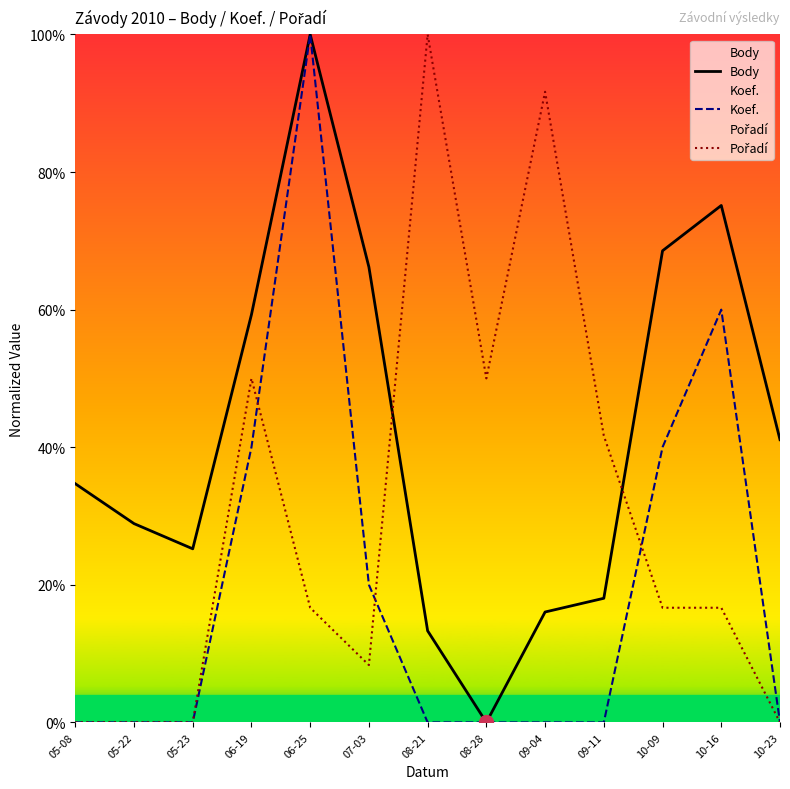

What is the value of the Body point at the 9th from the left?

16.0